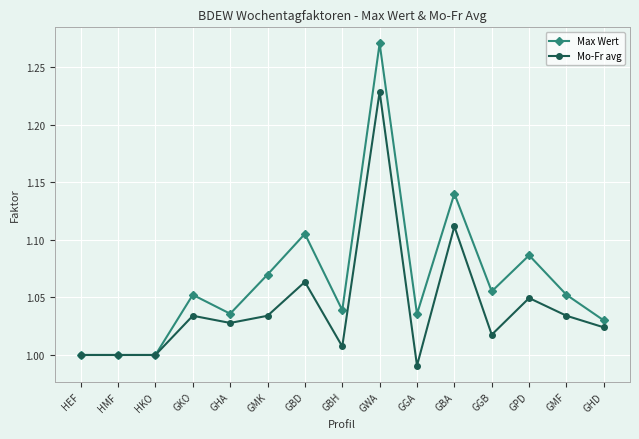

Is it true that Mo-Fr avg equals 1.0 at HKO?

True